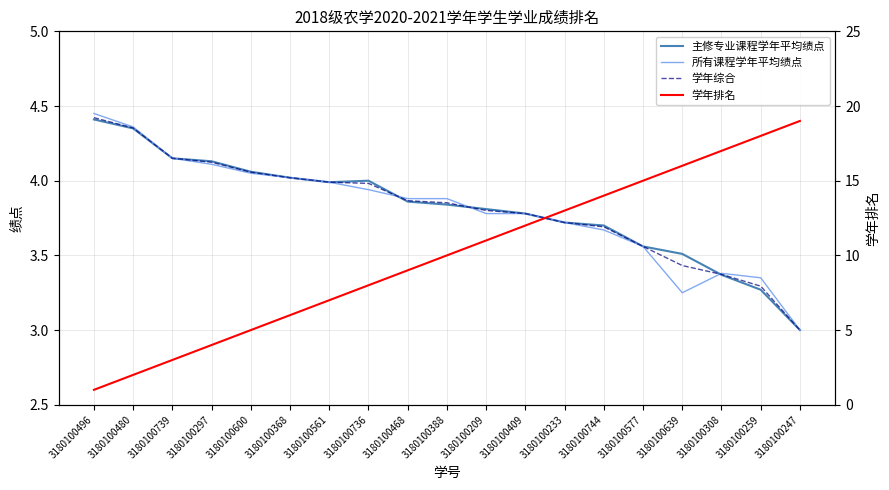

Which series ends up on top after the final intersection of 主修专业课程学年平均绩点 and 学年综合?

学年综合